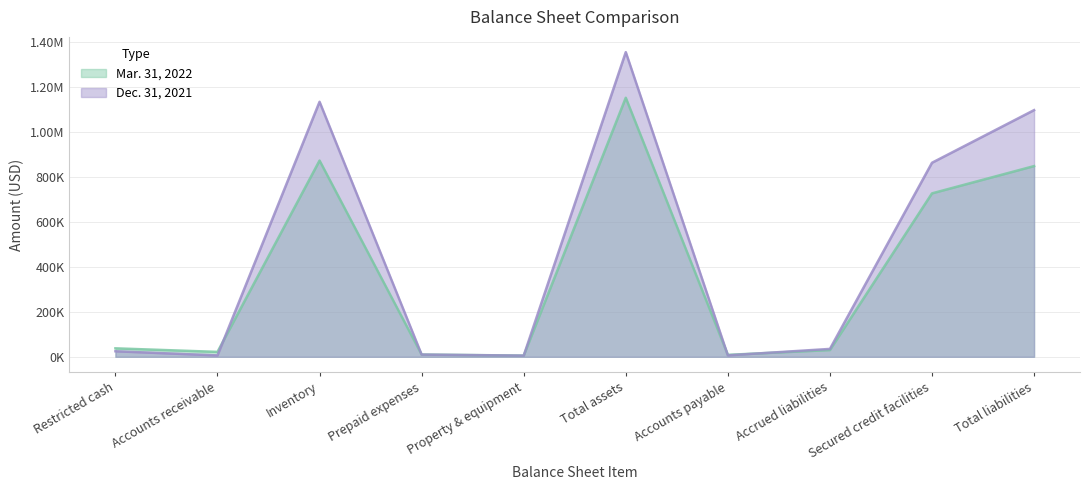

How many lines are shown in the chart?

2